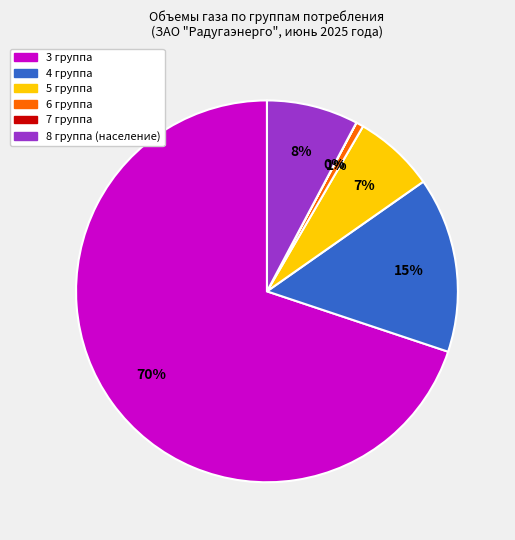

What is the majority slice?

3 группа